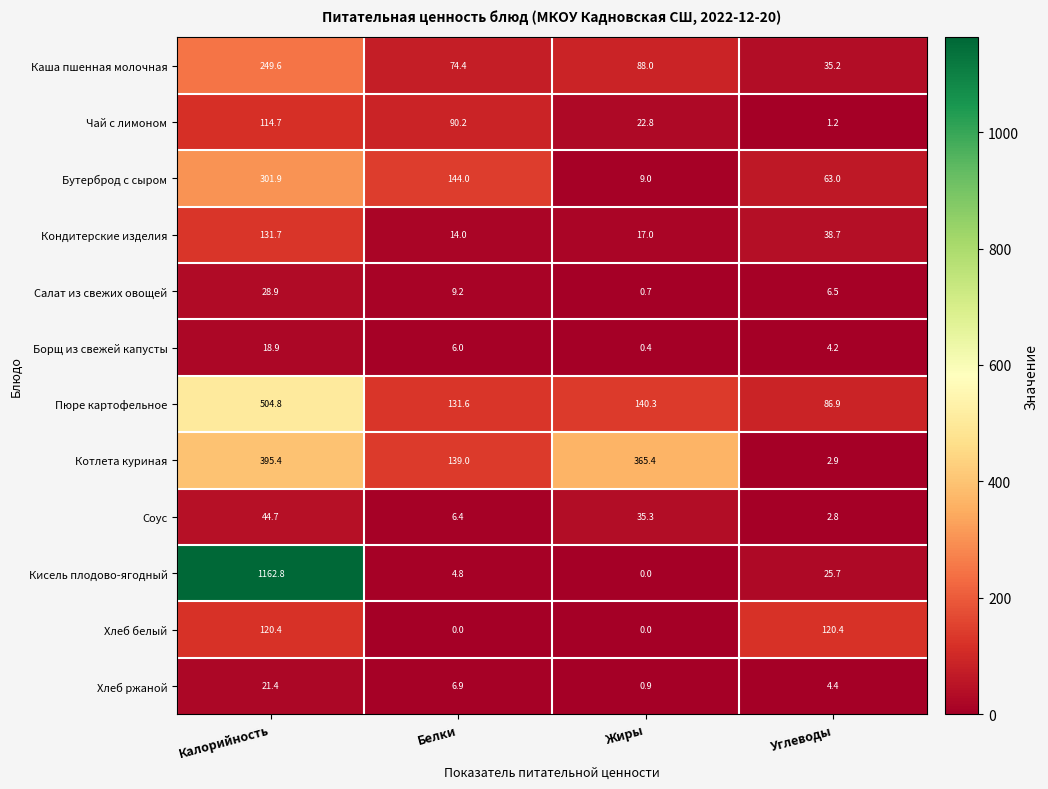

Which category has the highest value in the Кисель плодово-ягодный series?

Калорийность